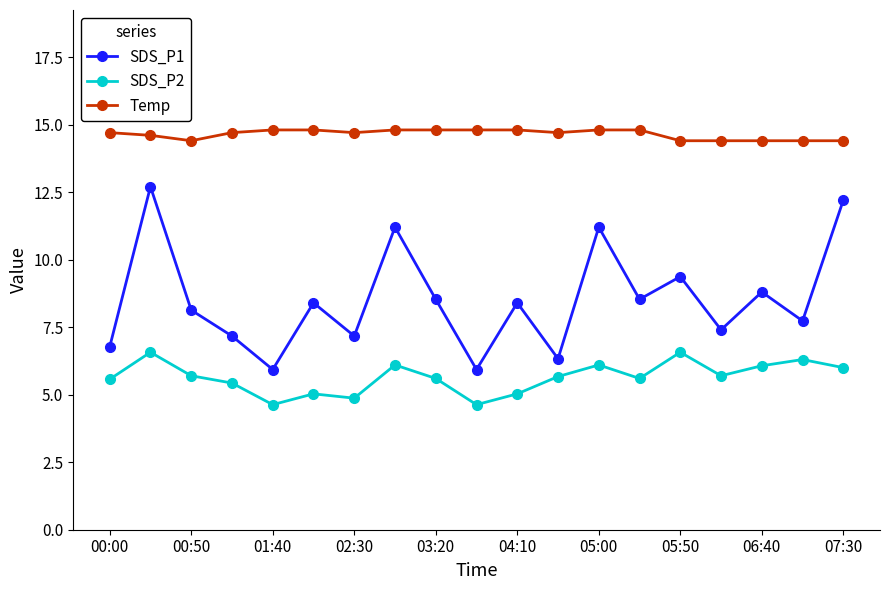

What is the maximum value shown in the chart?

14.8